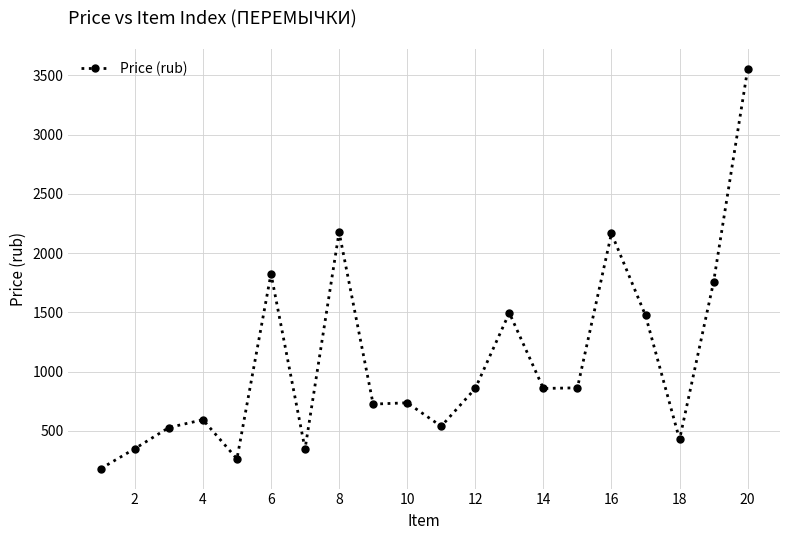

What is the maximum value shown in the chart?

3553.0